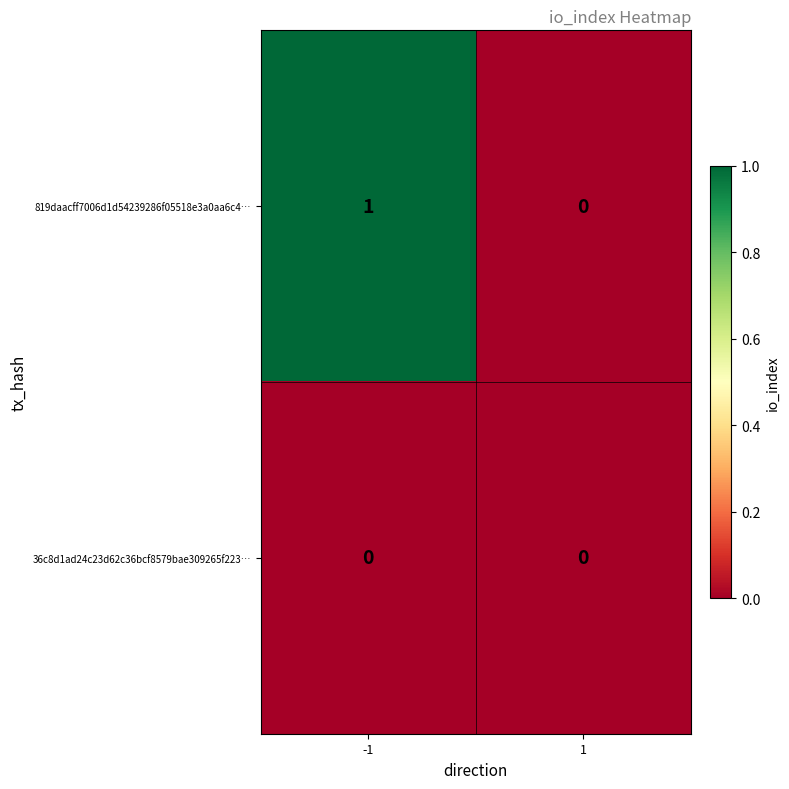

Which series has the largest total across all categories?

819daacff7006d1d54239286f05518e3a0aa6c4…